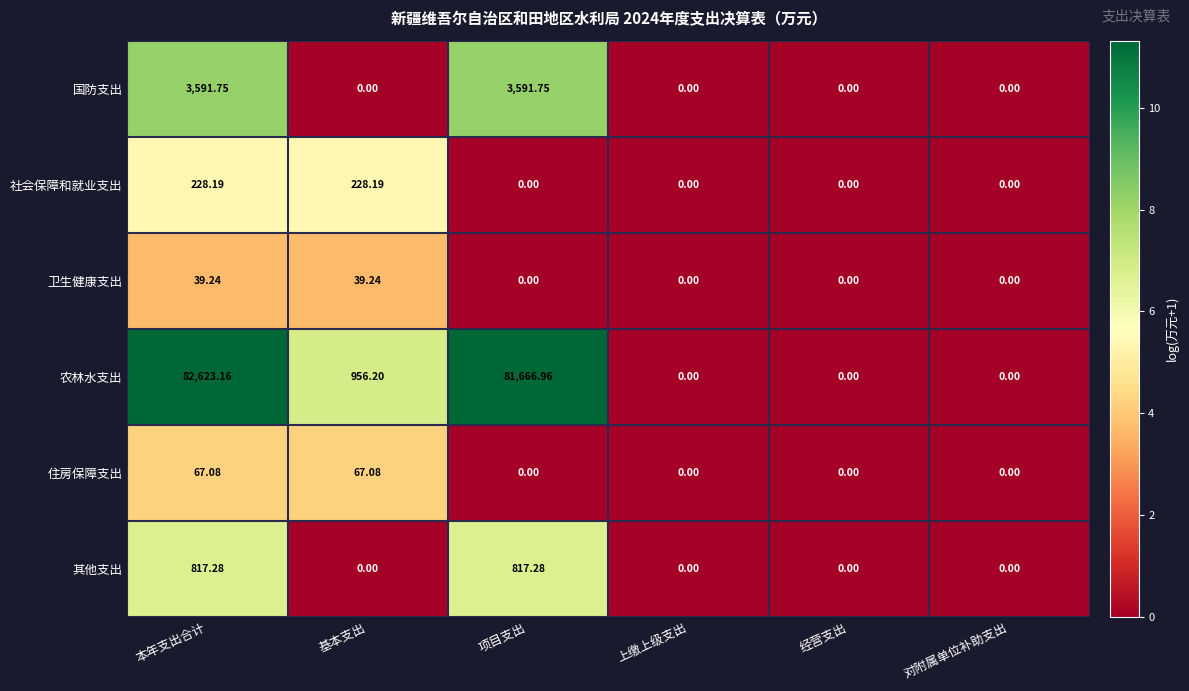

Is the value of 卫生健康支出 at 经营支出 greater than the value of 住房保障支出 at 基本支出?

No